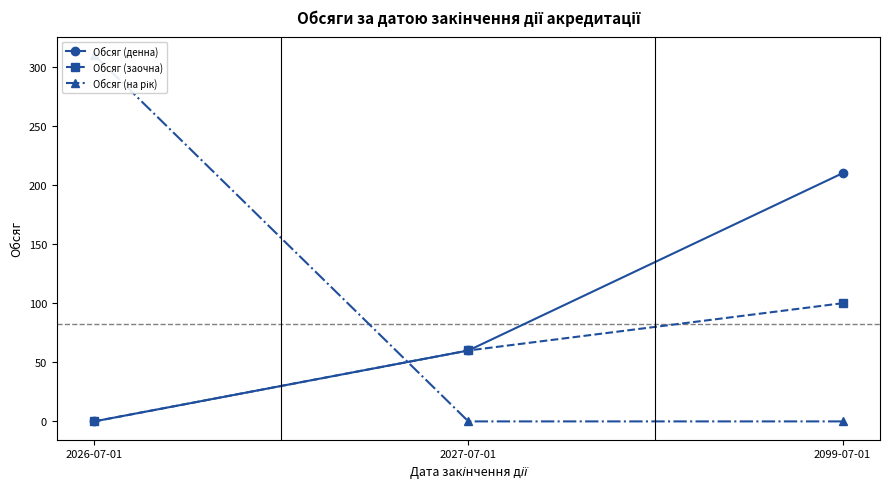

Rank the categories by Обсяг (денна) value from highest to lowest.

2099-07-01, 2027-07-01, 2026-07-01